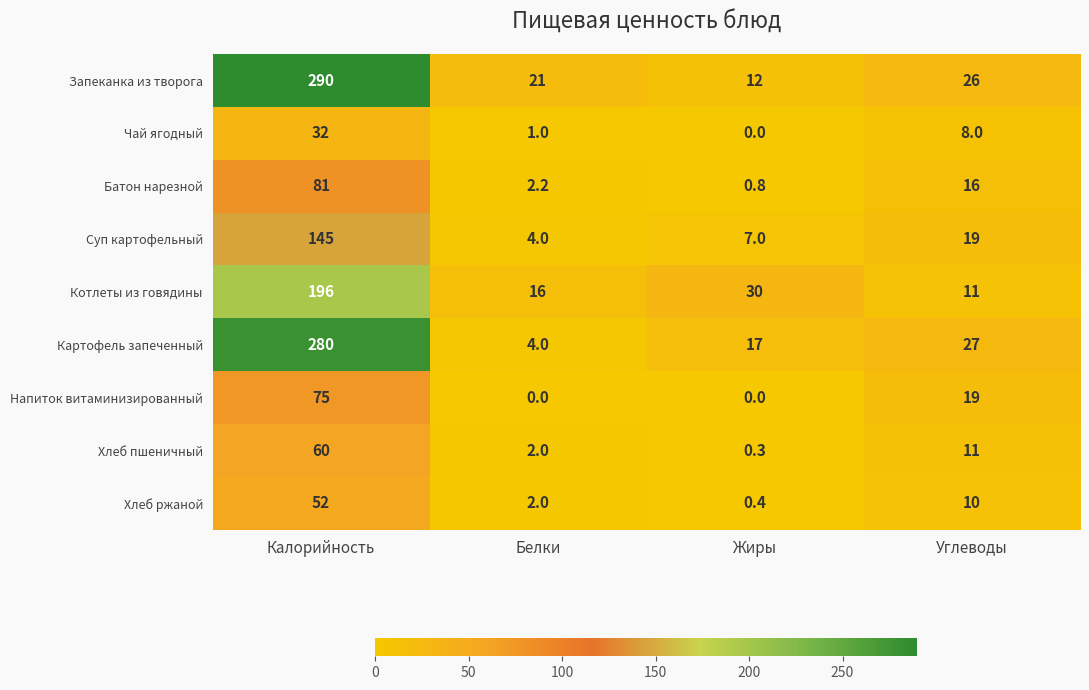

What is the total value across all series at Калорийность?

1211.0